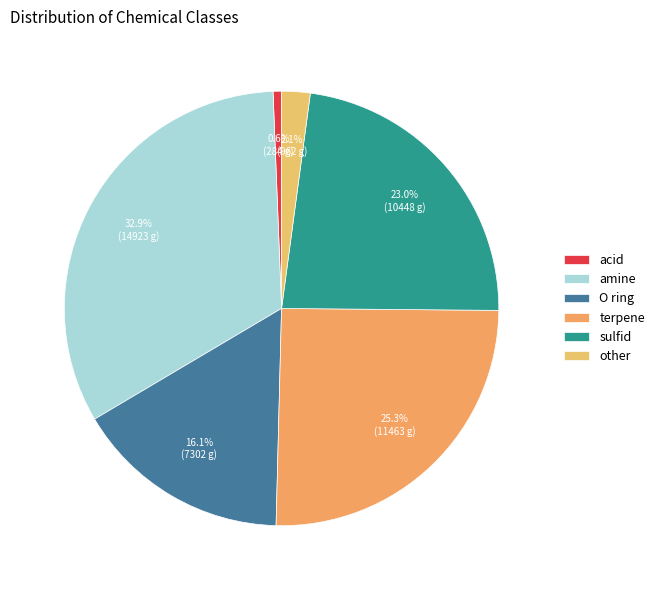

Count the number of slices in the pie.

6